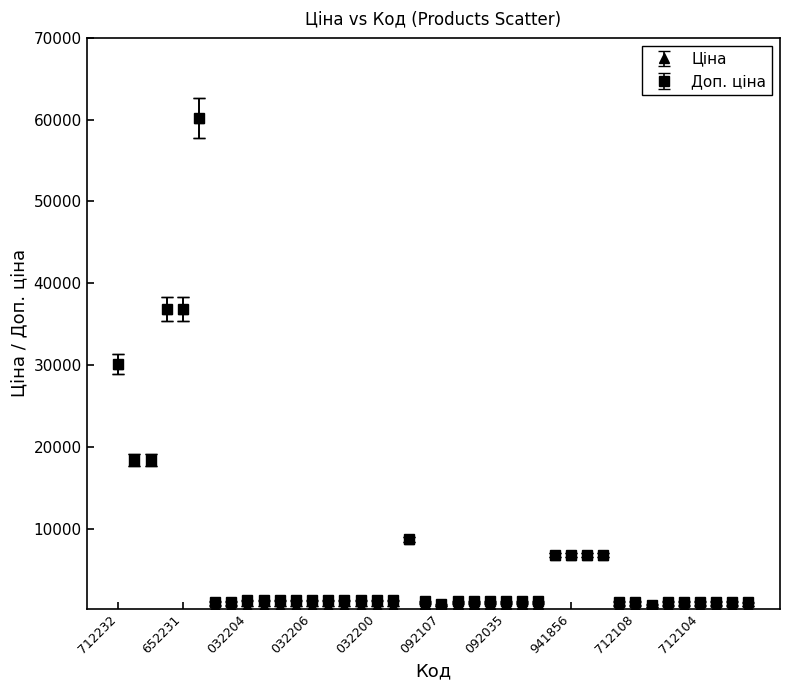

What are all the series names shown in the legend?

Ціна, Доп. ціна